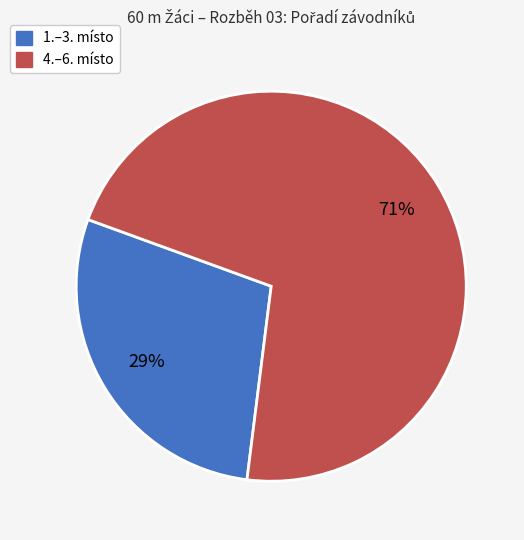

To the nearest percent, what is the average slice percentage?

50%